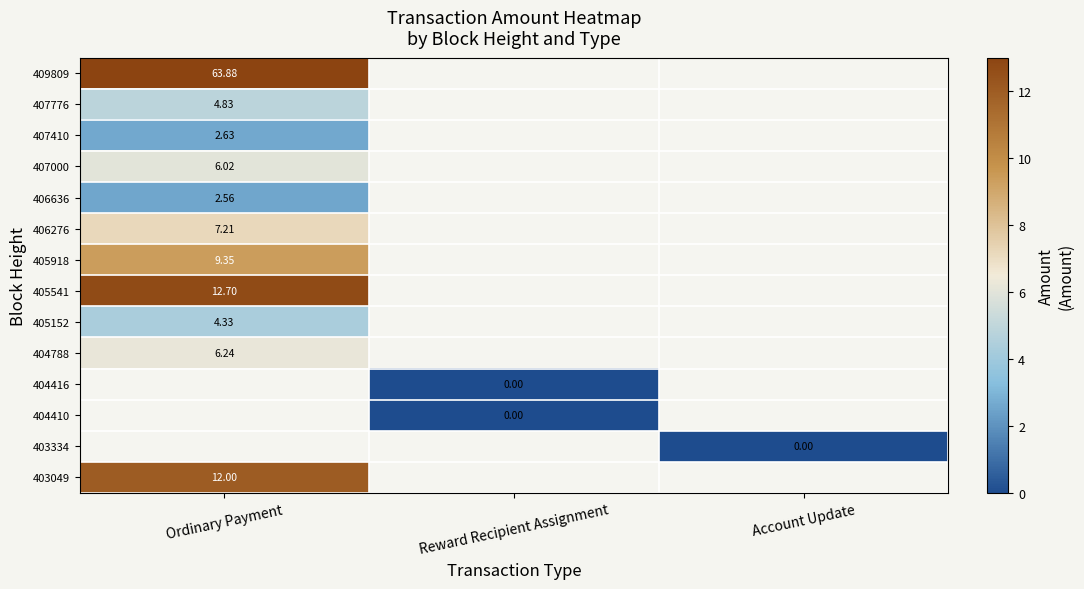

List the series in order of their overall mean, highest first.

409809, 407776, 407410, 407000, 406636, 406276, 405918, 405541, 405152, 404788, 404416, 404410, 403334, 403049